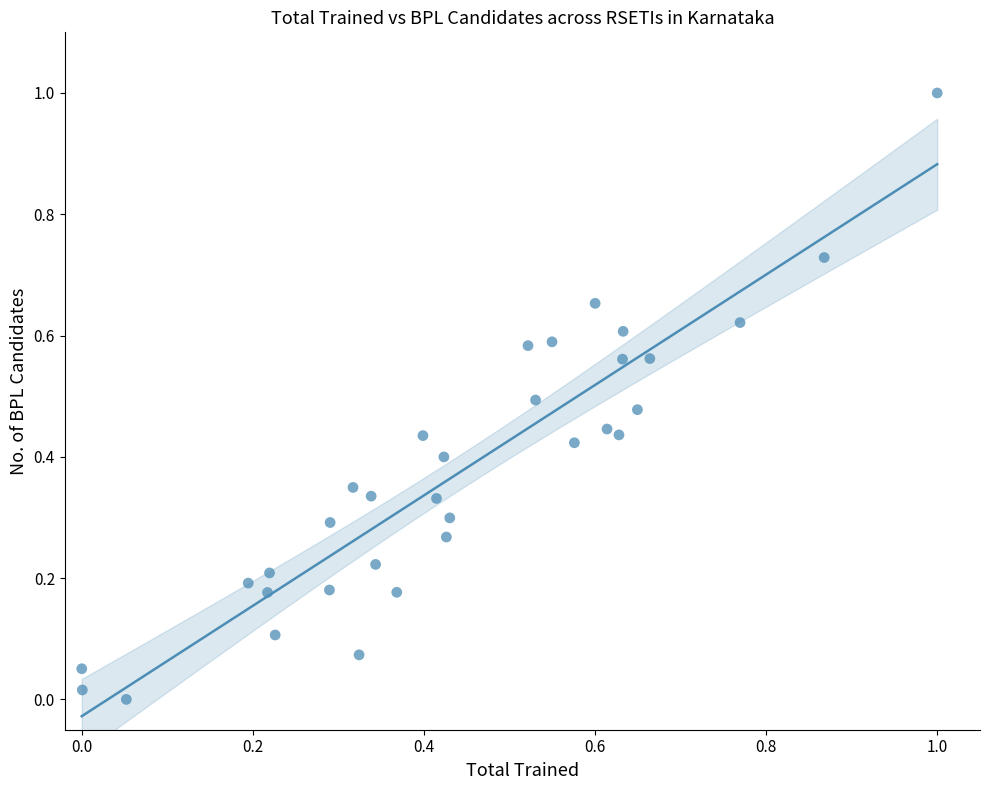

What is the range of X values (max minus min)?

1.0